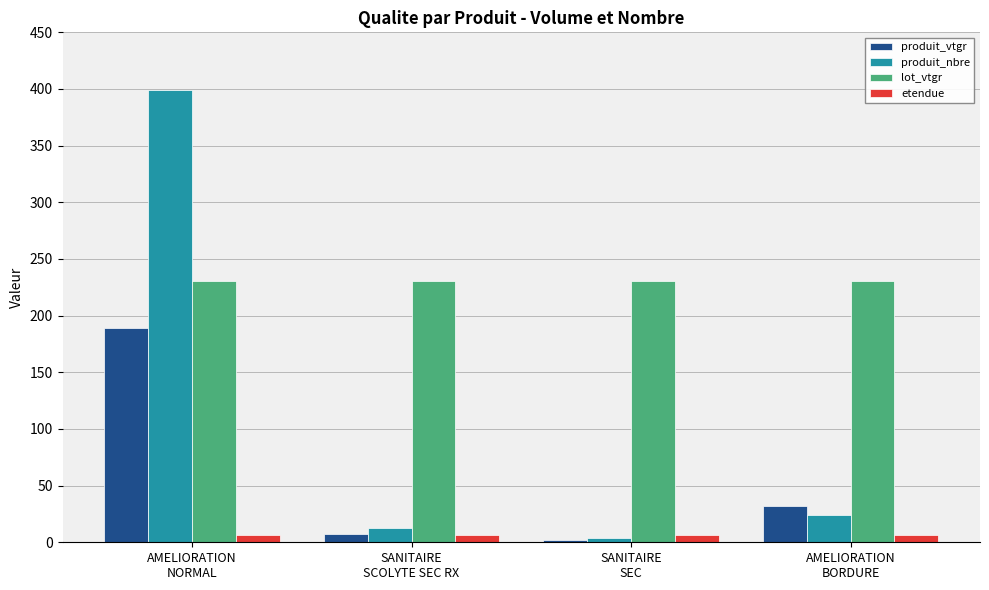

What is the label of the 4th bar from the left?

AMELIORATION
BORDURE